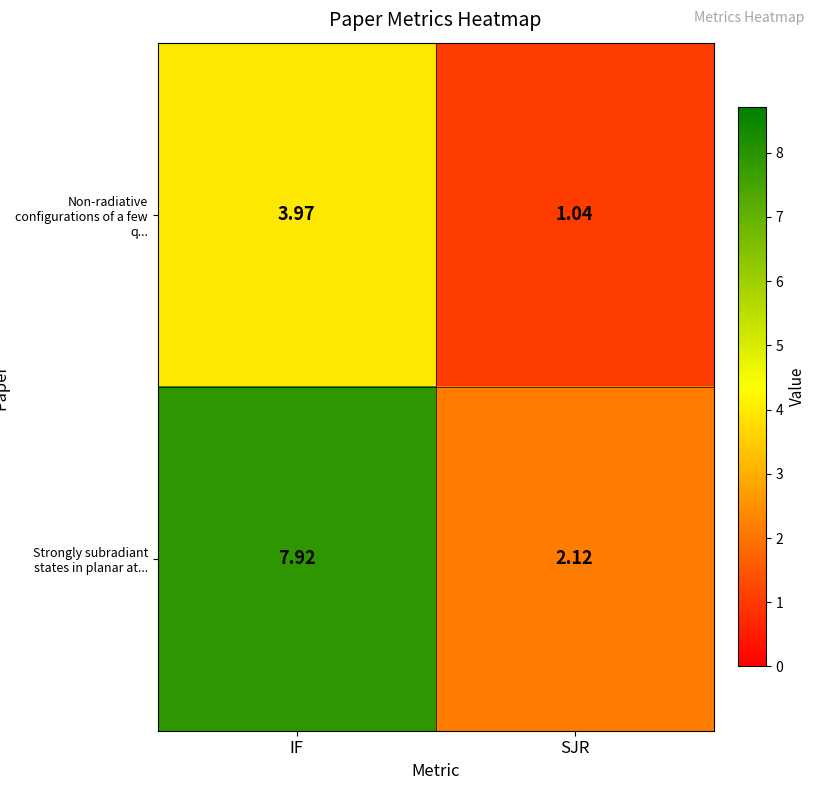

Which series has the widest spread of values?

Strongly subradiant states in planar at...